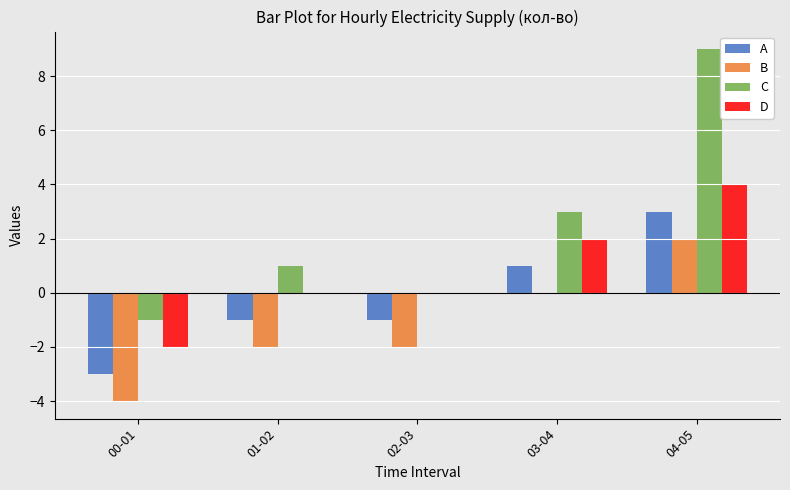

At which category is the sum across all series the highest?

04-05